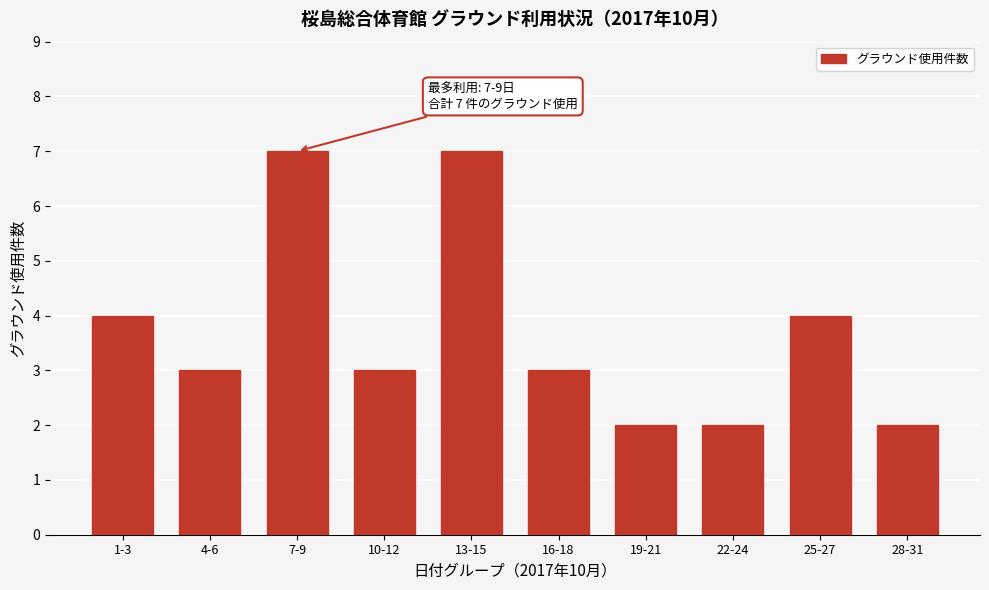

Reading left to right, what are all the values shown in this chart?

4	3	7	3	7	3	2	2	4	2